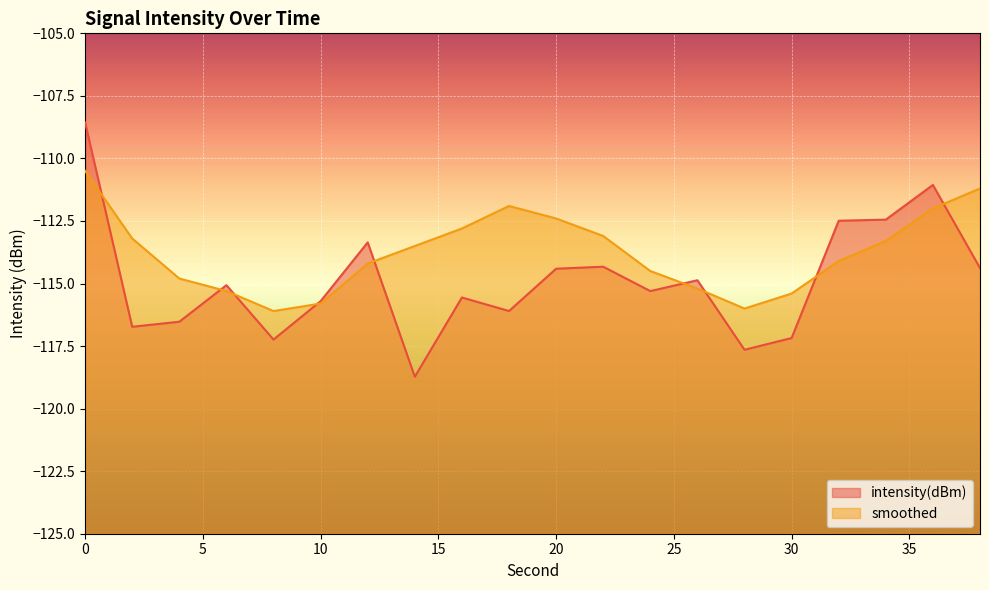

What is the total value across all series at 30?

-232.6